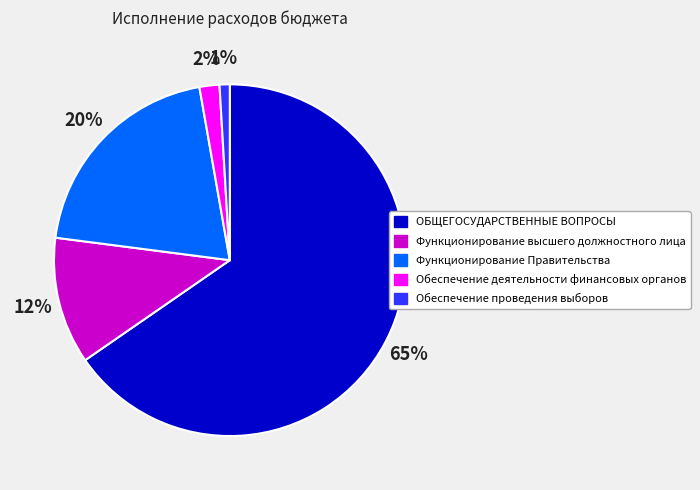

Which slice represents more than half of the pie?

ОБЩЕГОСУДАРСТВЕННЫЕ ВОПРОСЫ